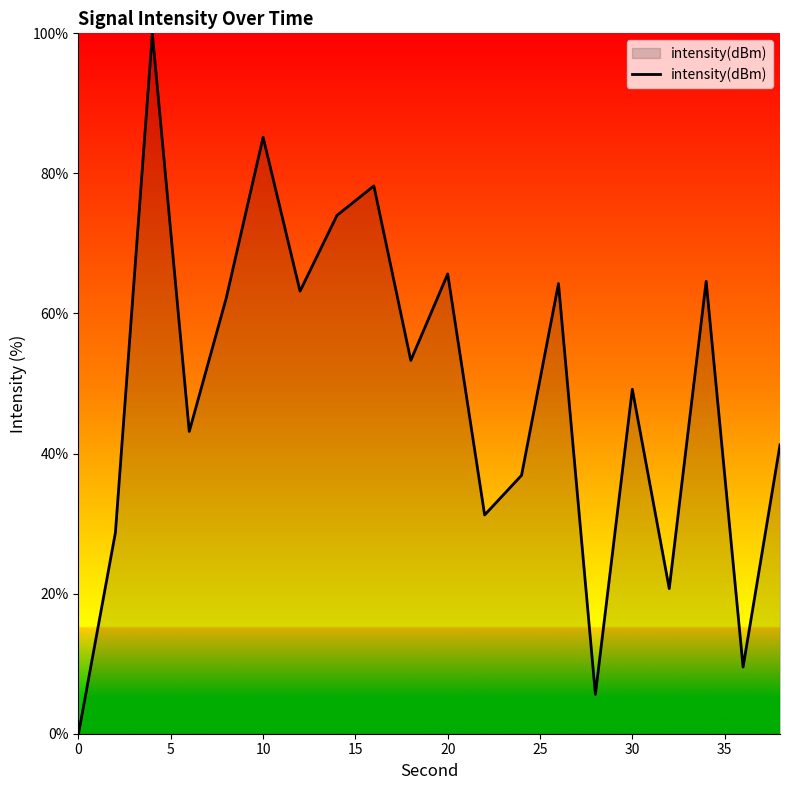

What is the maximum value shown in the chart?

100.0